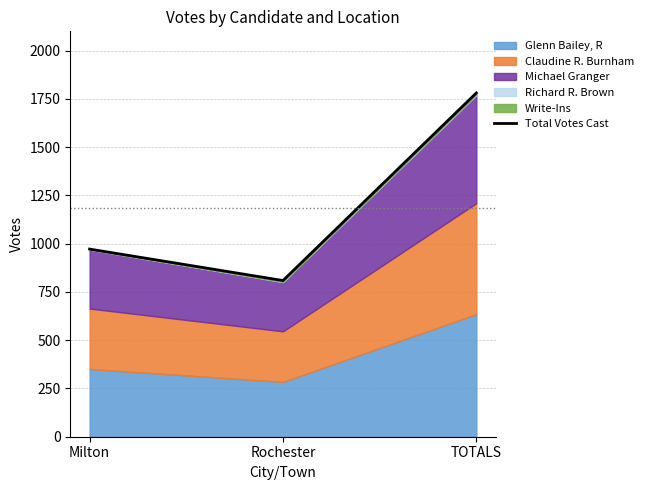

How many values exceed 972?

1